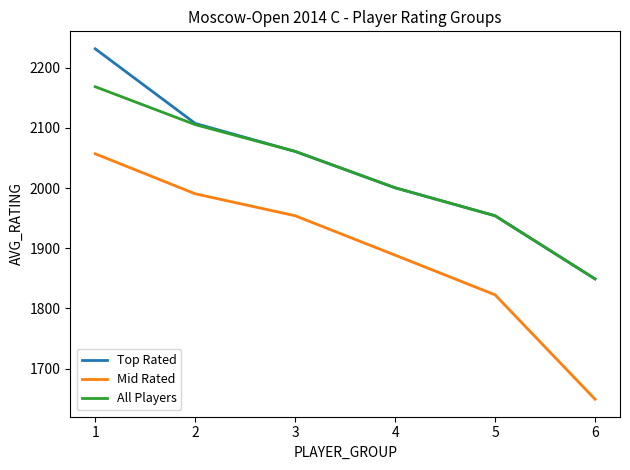

Is it true that All Players equals 2168.5 at 1?

True